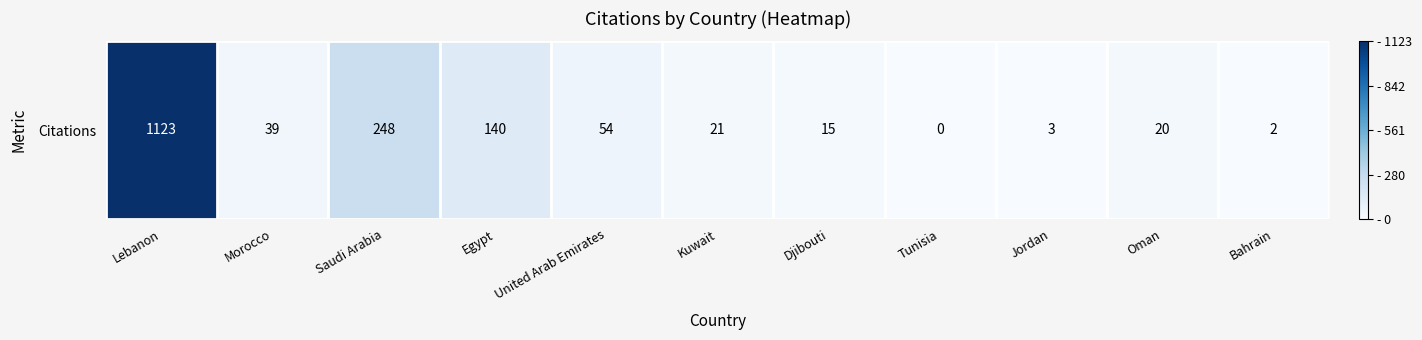

What is the sum of the values at Lebanon and Kuwait?

1144